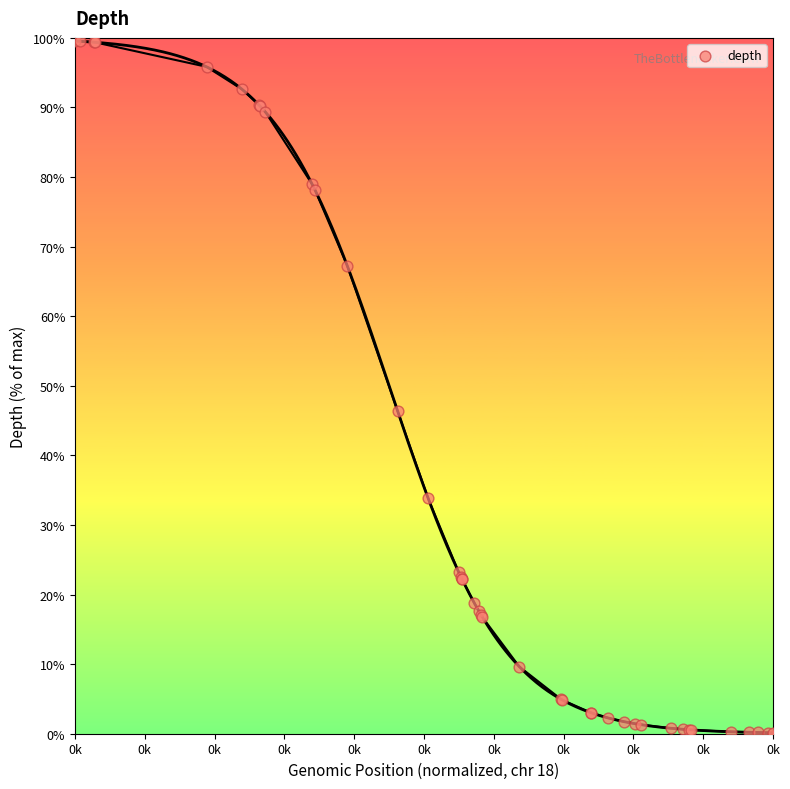

What Y value in the scatter plot is closest to 49?

46.3